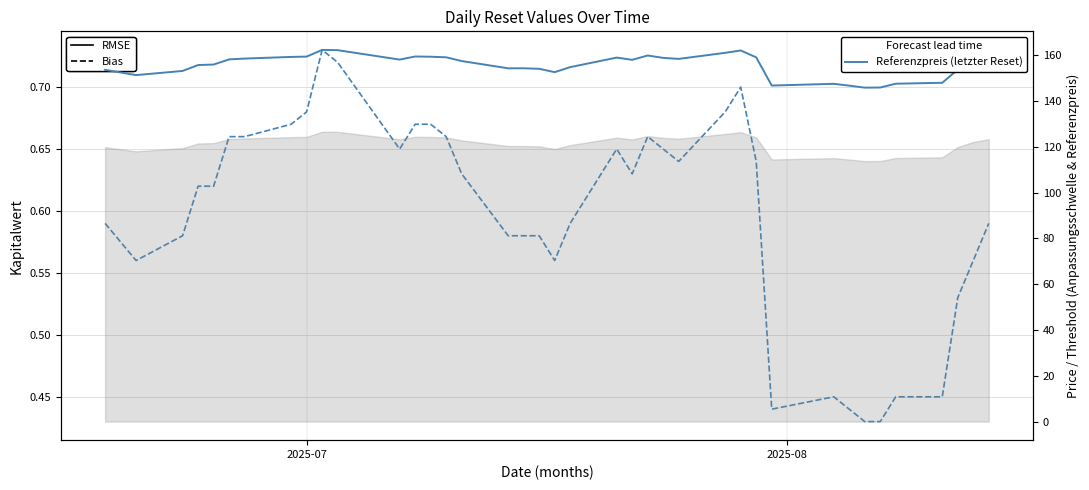

Which series has the largest range (max minus min)?

Referenzpreis (letzter Reset)